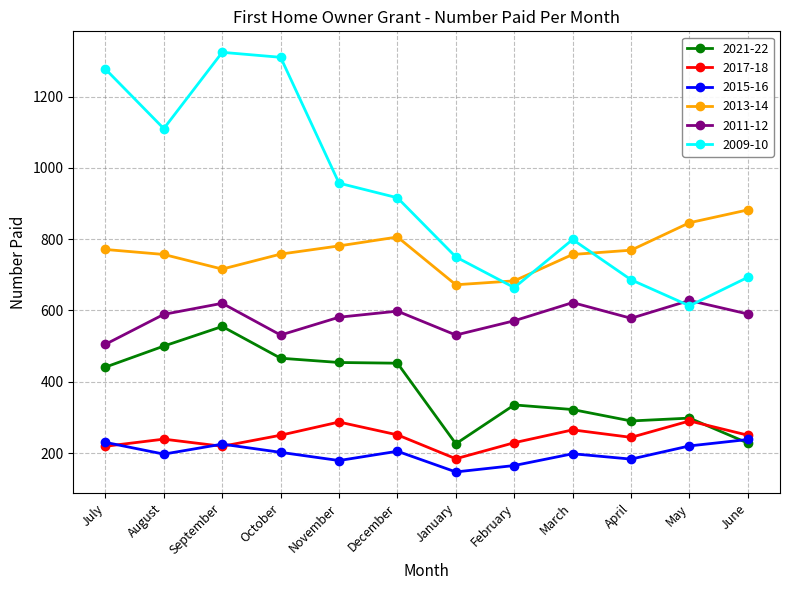

What is the difference between the maximum and minimum values in the 2015-16 series?

91